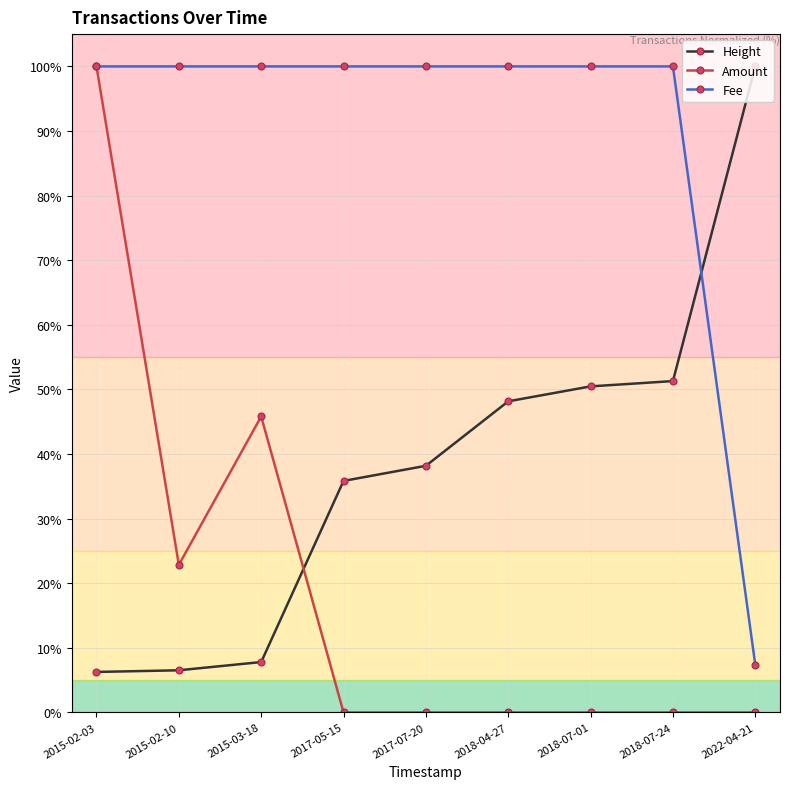

Which series has the largest range (max minus min)?

Amount